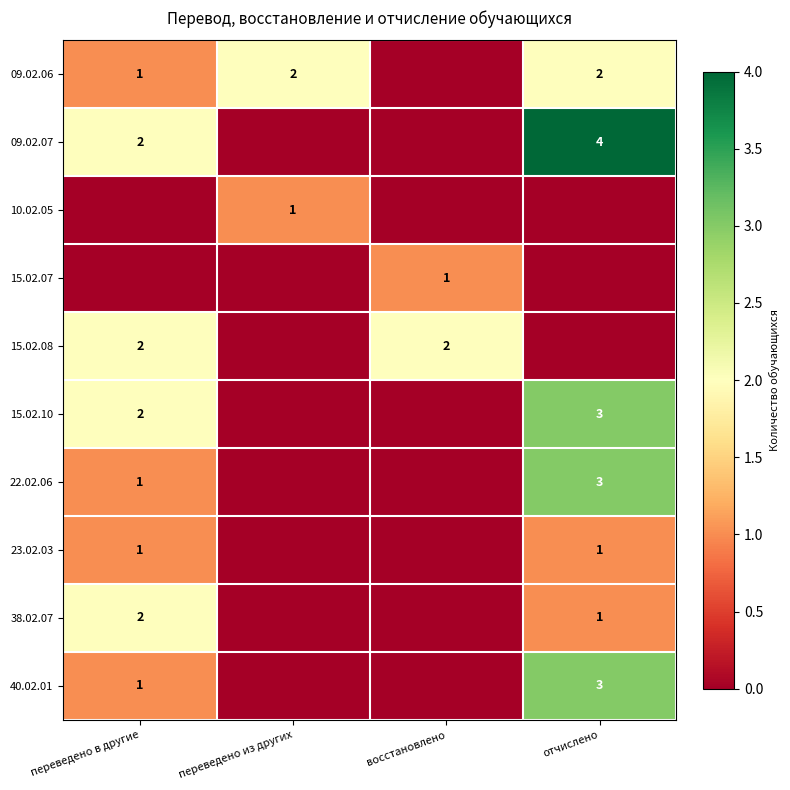

The 38.02.07 series shows 2 at отчислено. True or false?

False